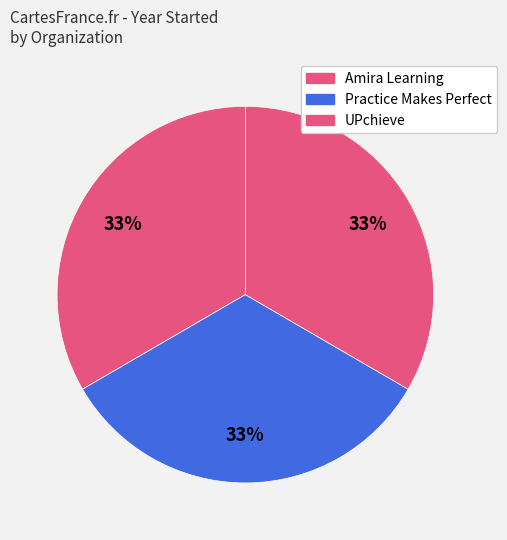

Is there a majority slice in this chart?

No